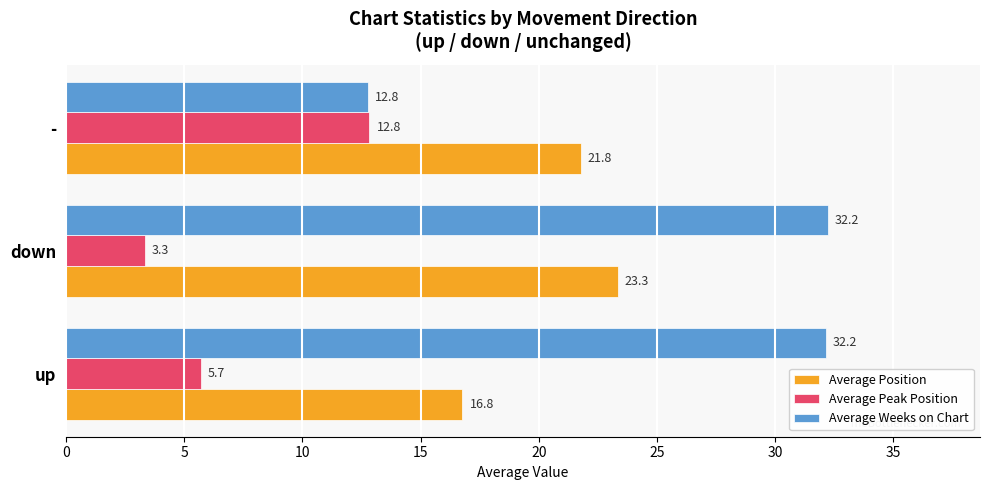

At which label is Average Weeks on Chart closest to 22?

-